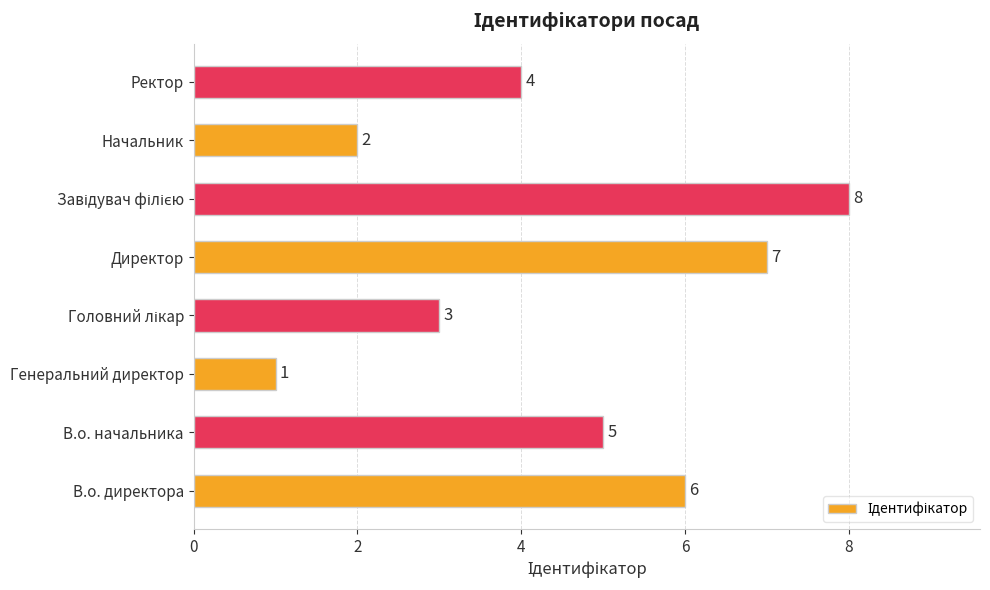

What is the minimum value shown in the chart?

1